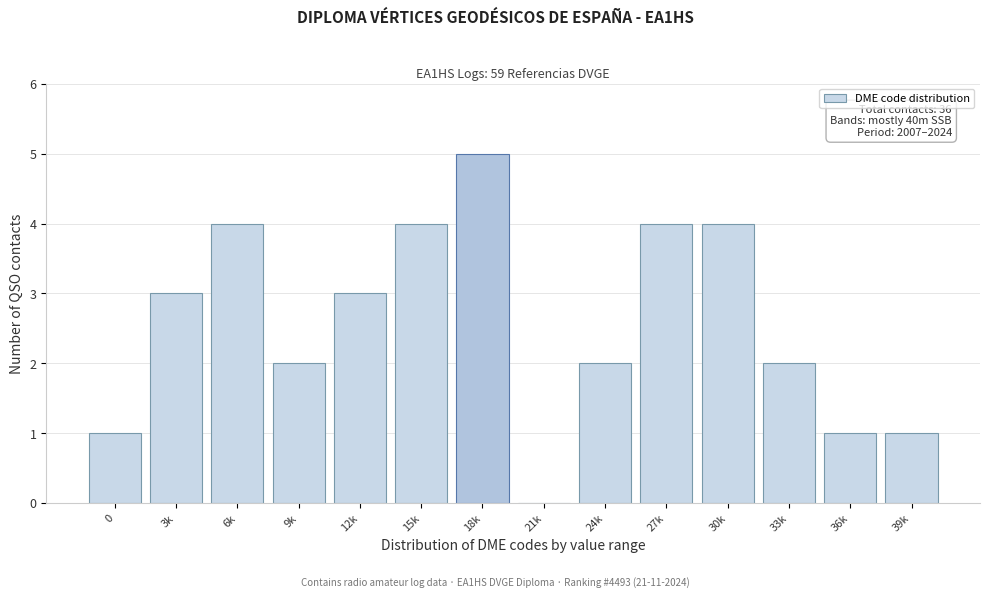

Reading right to left, extract all data points from this chart.

39k=1	36k=1	33k=2	30k=4	27k=4	24k=2	21k=0	18k=5	15k=4	12k=3	9k=2	6k=4	3k=3	0=1